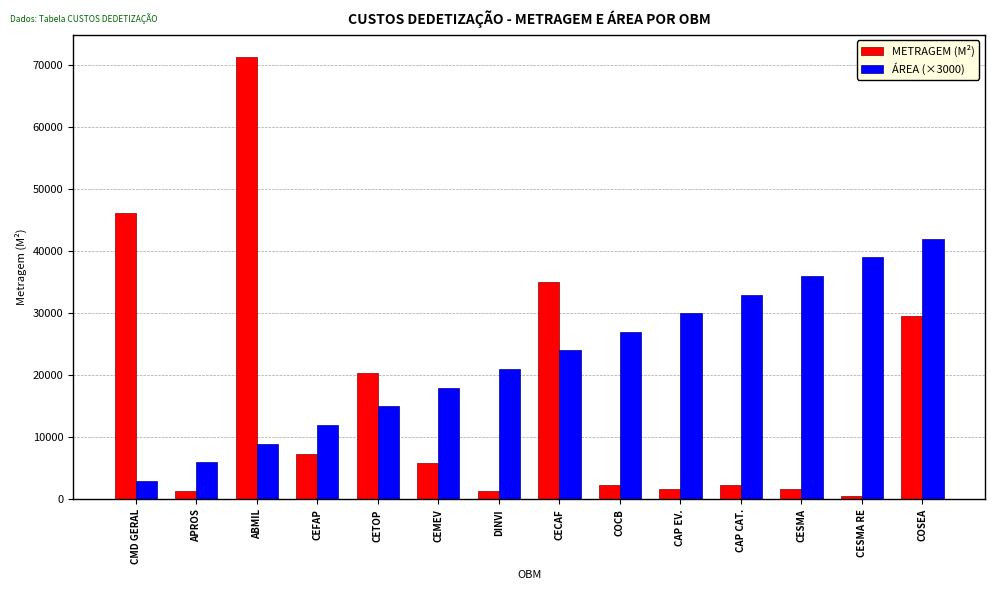

Which series changed the most between APROS and ABMIL?

METRAGEM (M²)